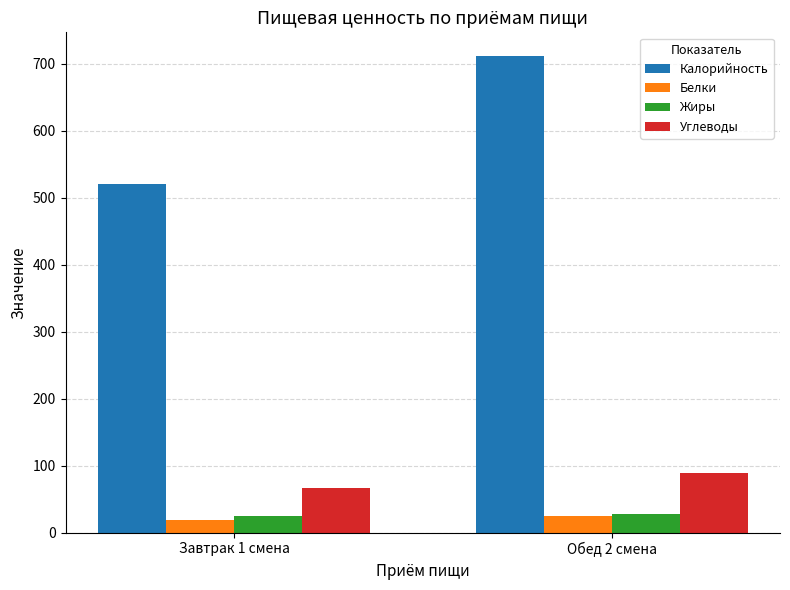

The value of Углеводы at Обед 2 смена is 39.9. True or false?

False